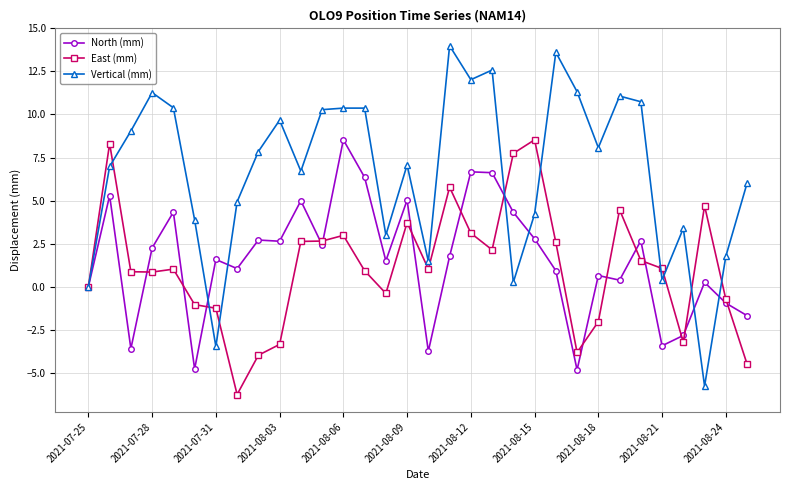

Which series has the largest total across all categories?

Vertical (mm)